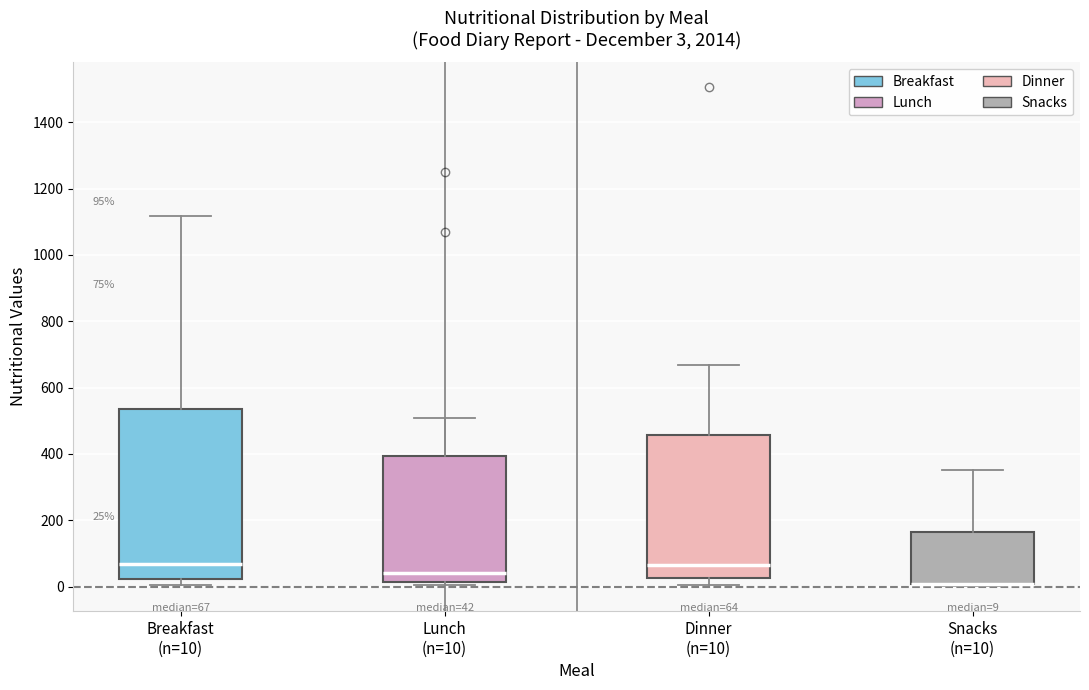

Which box is the tallest, from its lower edge to its upper edge?

Breakfast (n=10)